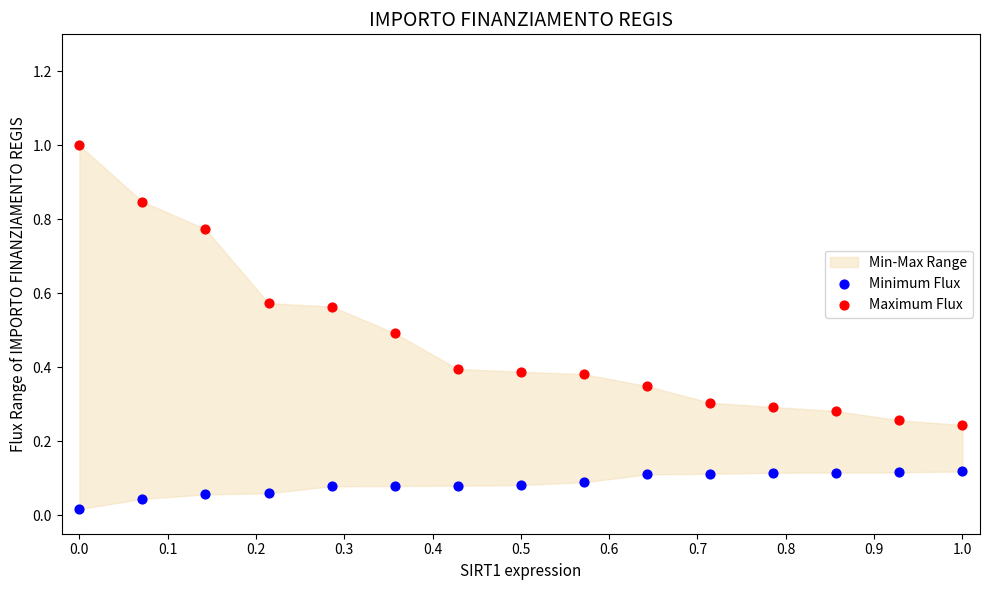

Which series contains the highest Y value?

Maximum Flux